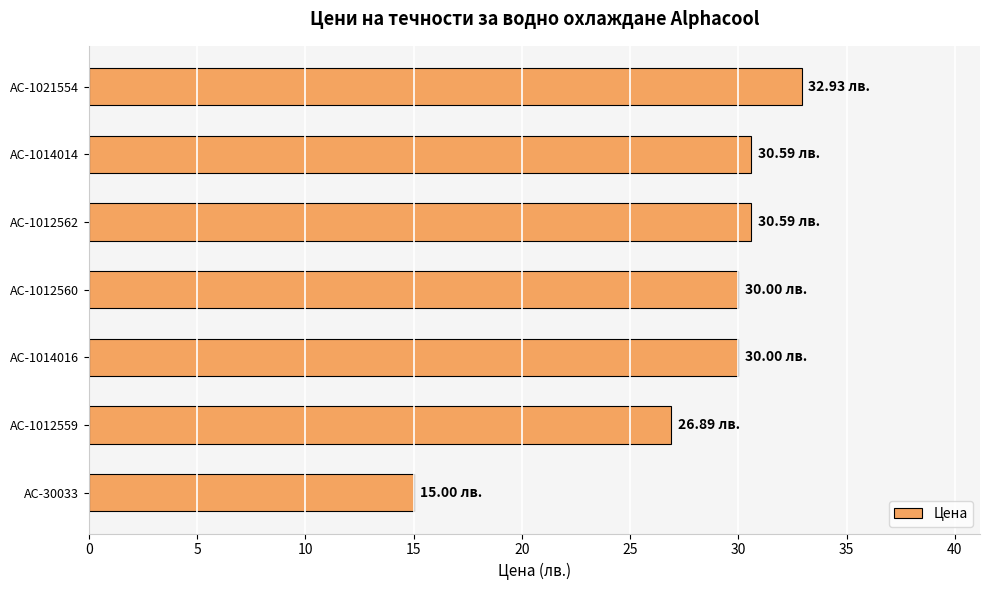

Which has a higher value, AC-1021554 or AC-1014016?

AC-1021554